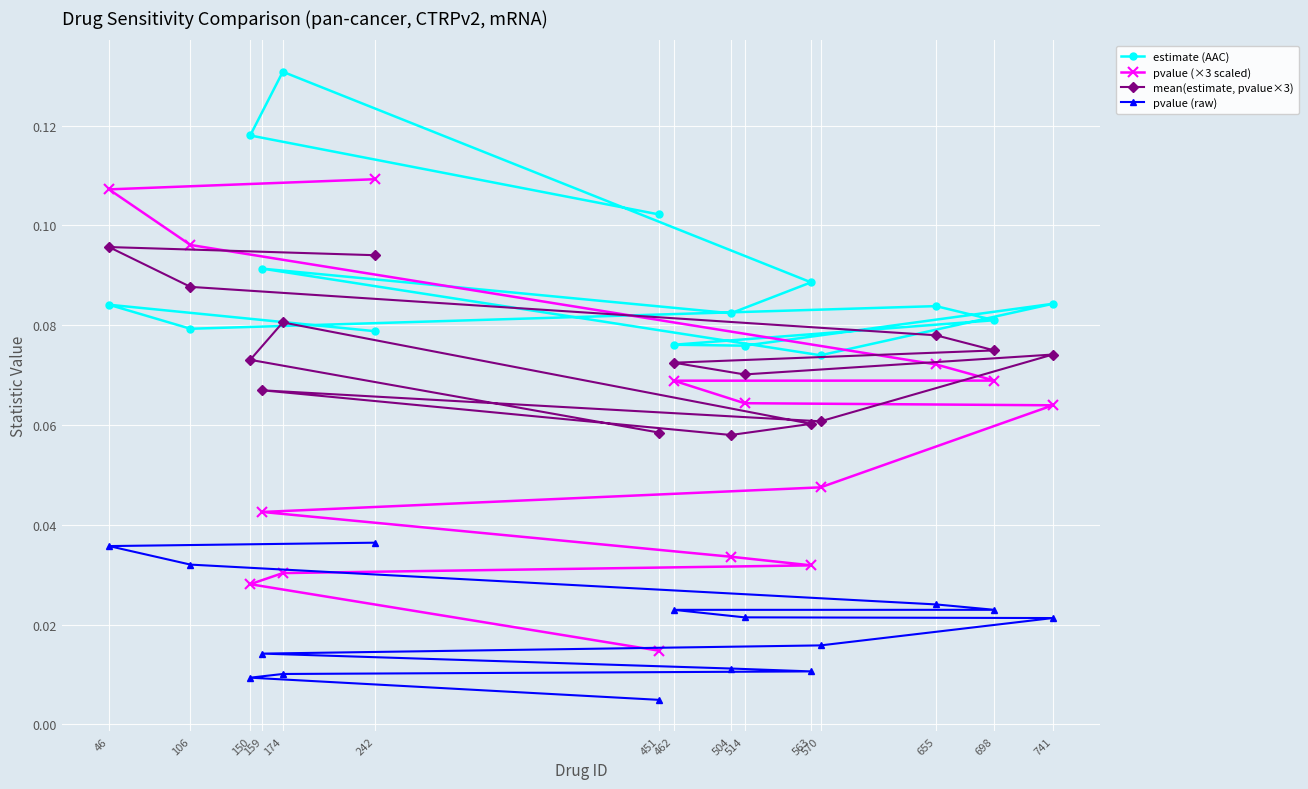

True or false: pvalue (raw) has a value of 0.0 at 655.

True